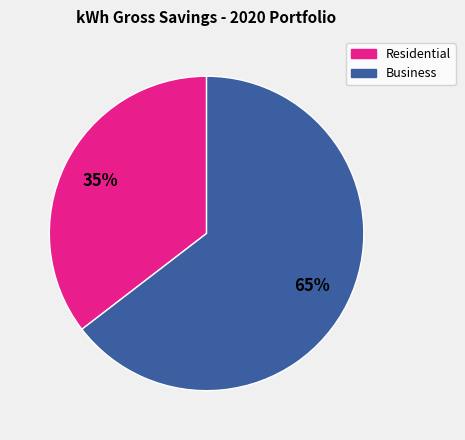

Is there a majority slice in this chart?

Yes